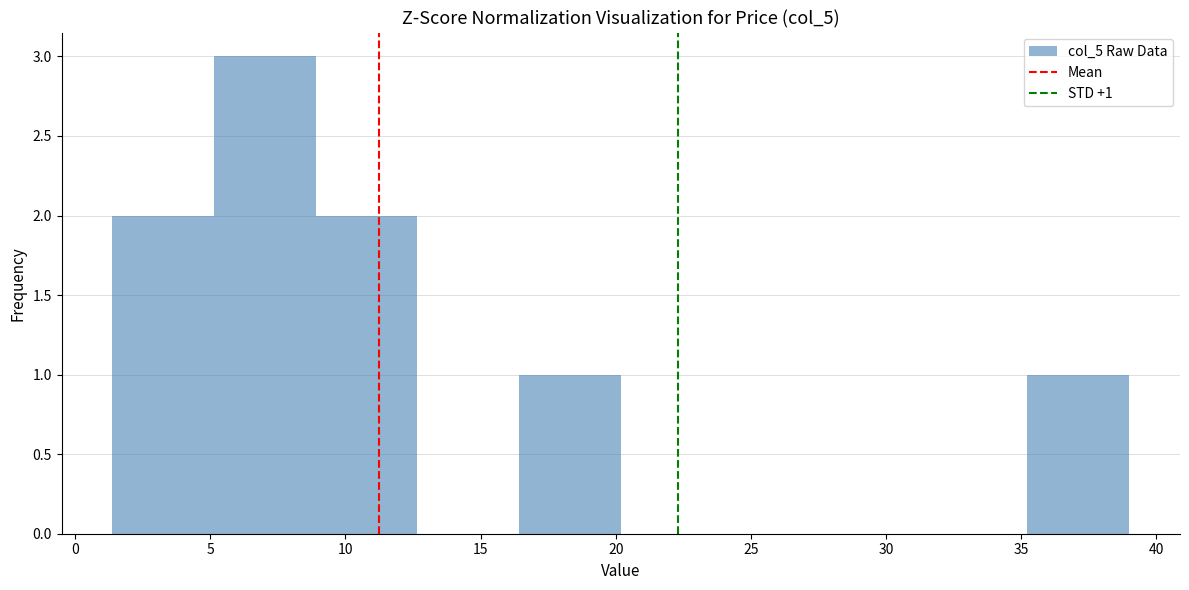

Over which range of the x-axis is the bar tallest?

5.0 to 9.0